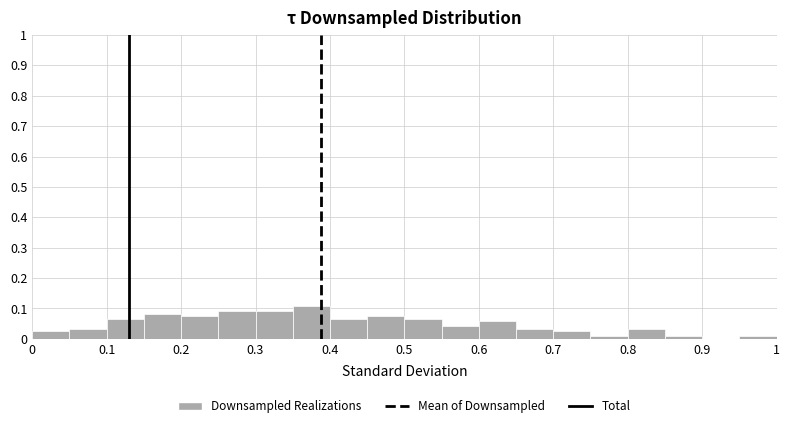

What is the height of the bar covering 0.45 to 0.50 on the x-axis? The values are not printed on the chart, so give them approximately, as read against the axis.

0.08